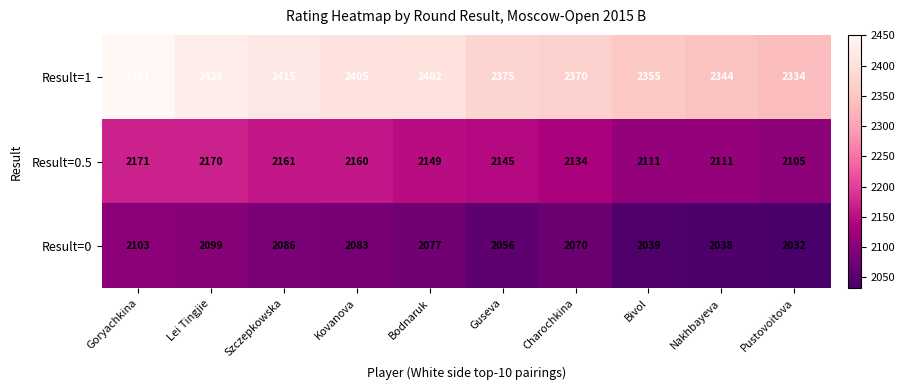

At which label does Result=1 reach its minimum?

Pustovoitova